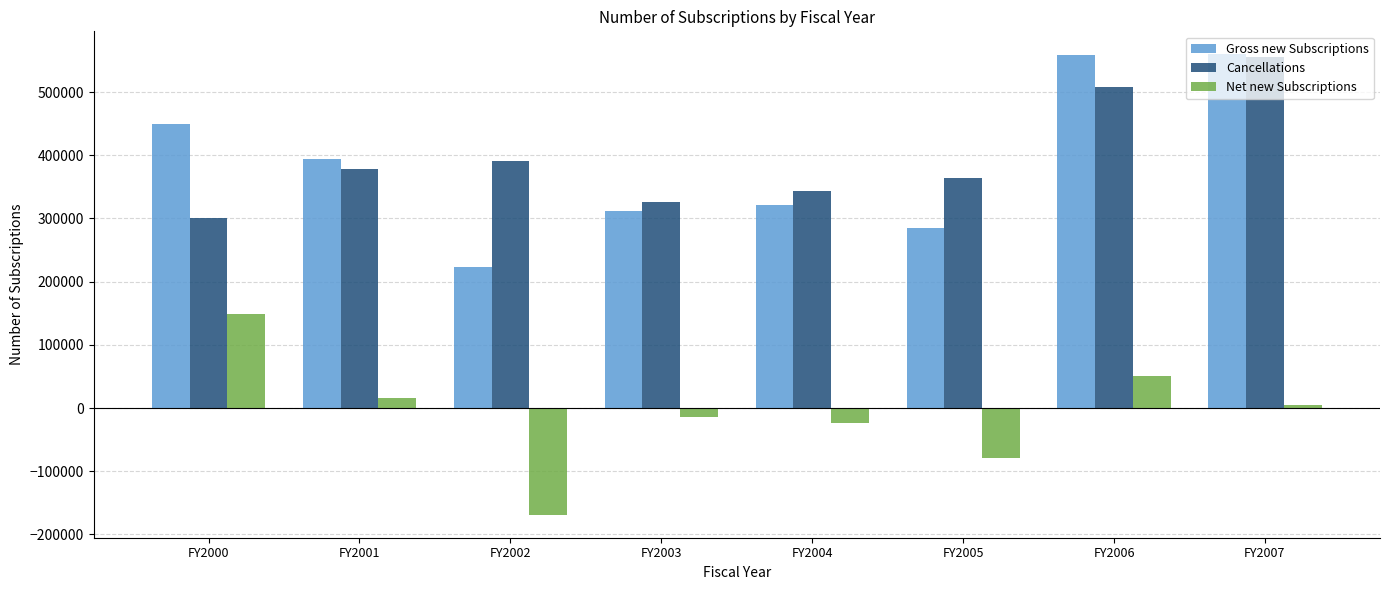

What is the minimum value for Gross new Subscriptions?

222711